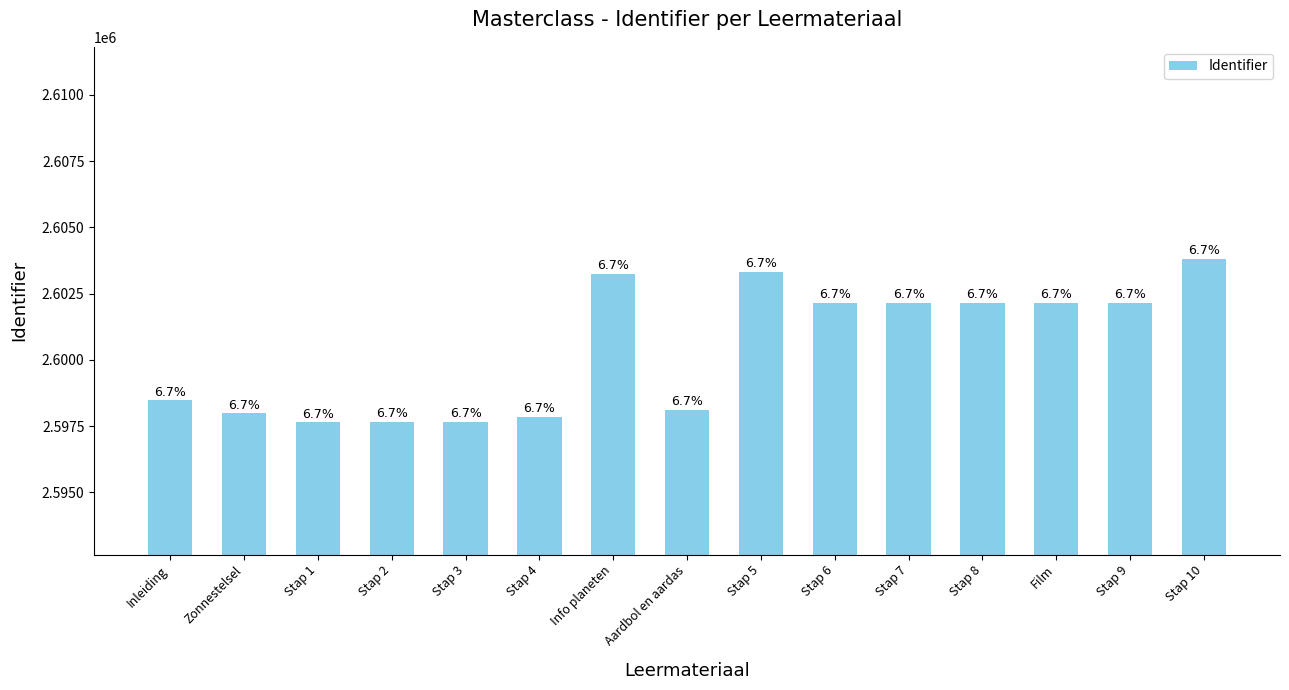

What is the change in value from Stap 3 to Stap 10?

+6160